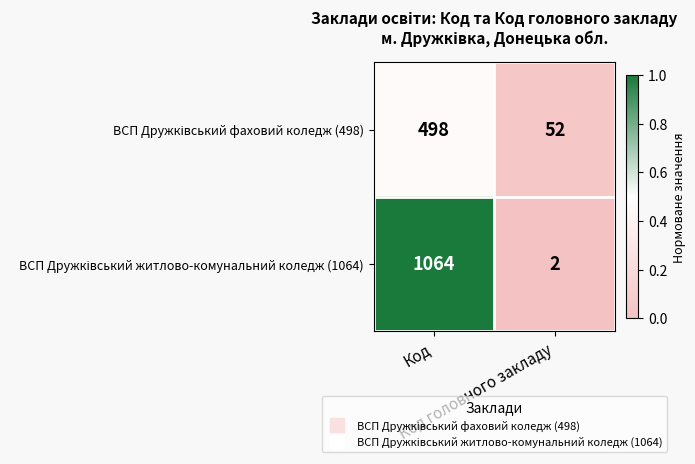

How many data points does each series have?

2